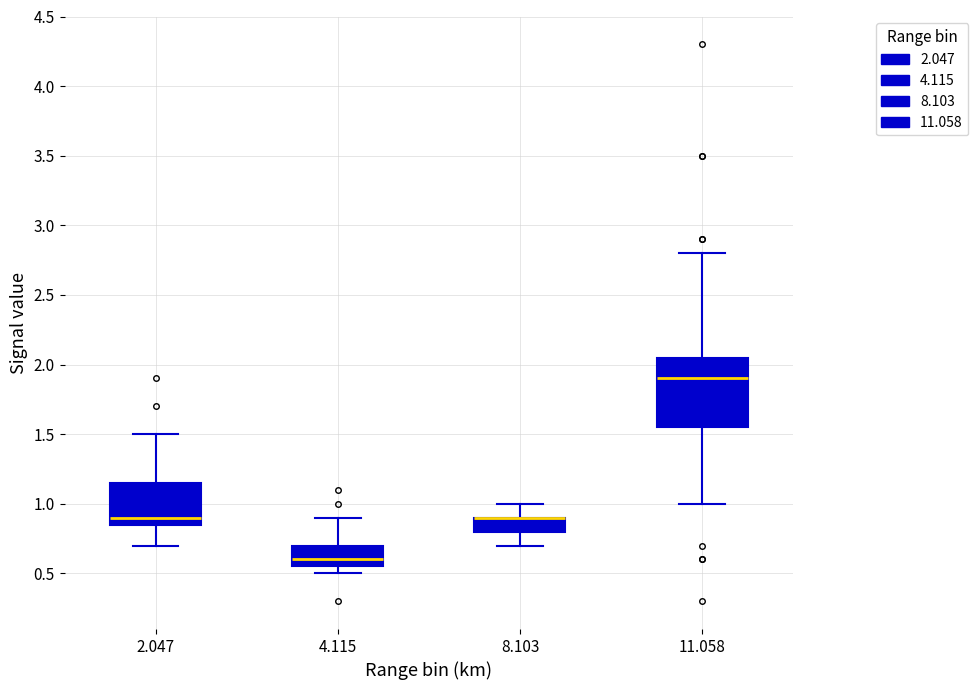

Reading left to right, transcribe this box plot: for each box, give where its median line is, the range the box spans, and where its two whiskers end, as read against the y-axis. The values are not printed on the chart, so give them approximately, as read against the axis.

2.047: median 0.90, box 0.85 to 1.15, whiskers 0.70 to 1.50
4.115: median 0.60, box 0.55 to 0.70, whiskers 0.50 to 0.90
8.103: median 0.90 (drawn on the box's upper edge), box 0.80 to 0.90, whiskers 0.70 to 1.00
11.058: median 1.90, box 1.55 to 2.05, whiskers 1.00 to 2.80